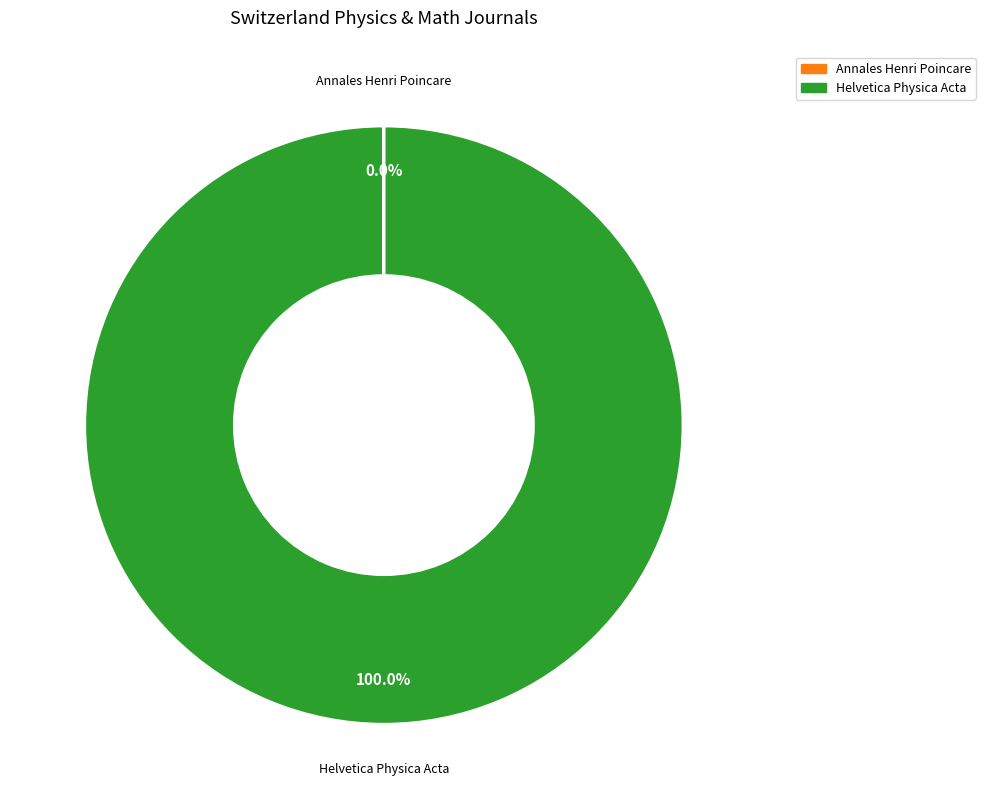

To the nearest percent, what is the difference between the largest and smallest slice percentages?

100%